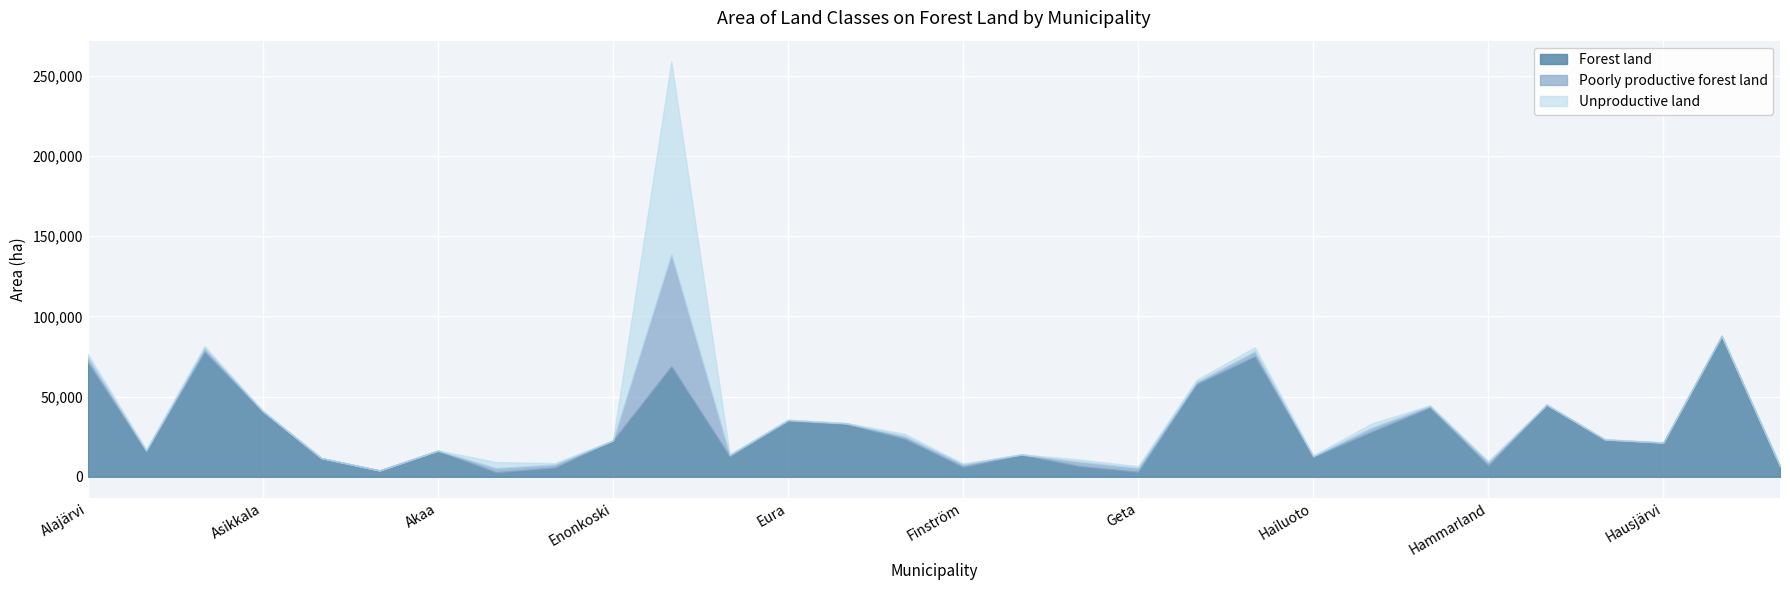

The value of Unproductive land (ha) at Hattula is 282. True or false?

False